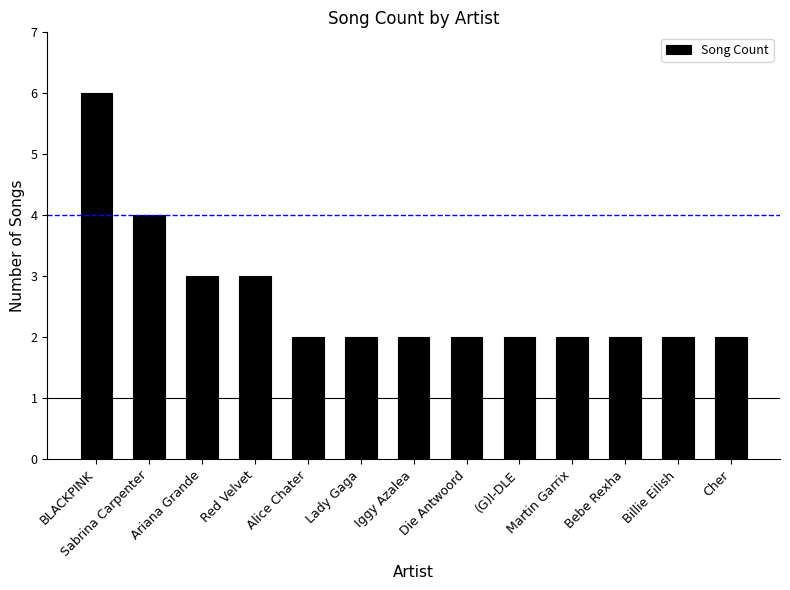

Is it true that the value at Alice Chater is 2?

True